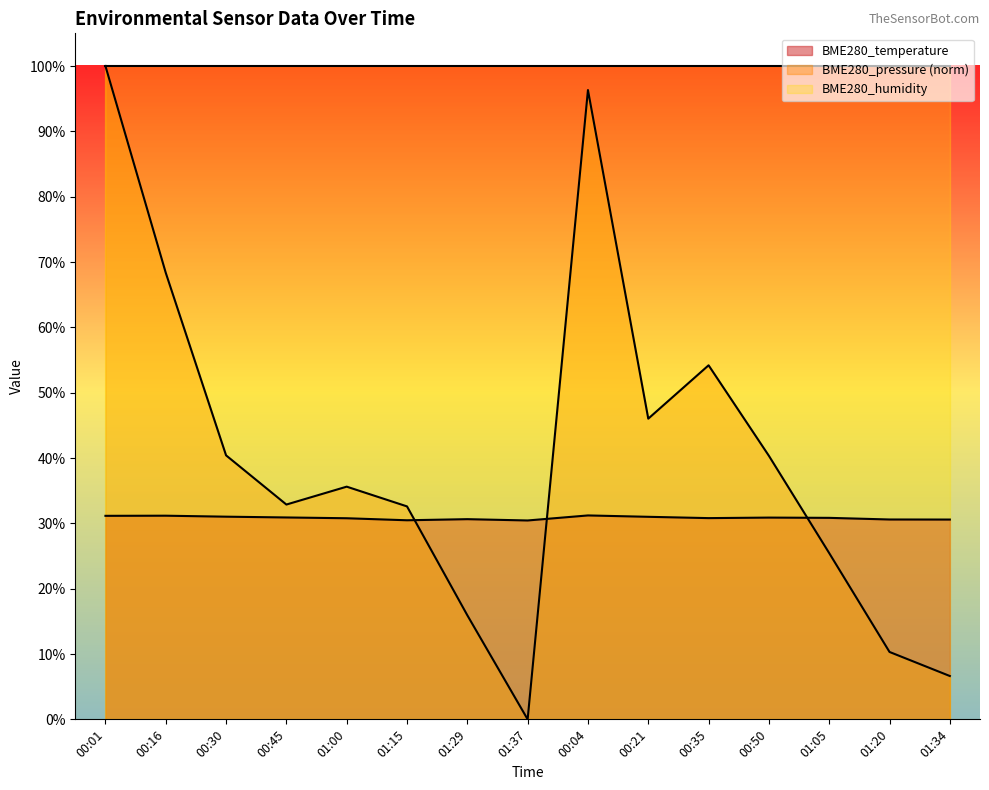

What is the total value across all series at 00:04?

227.5